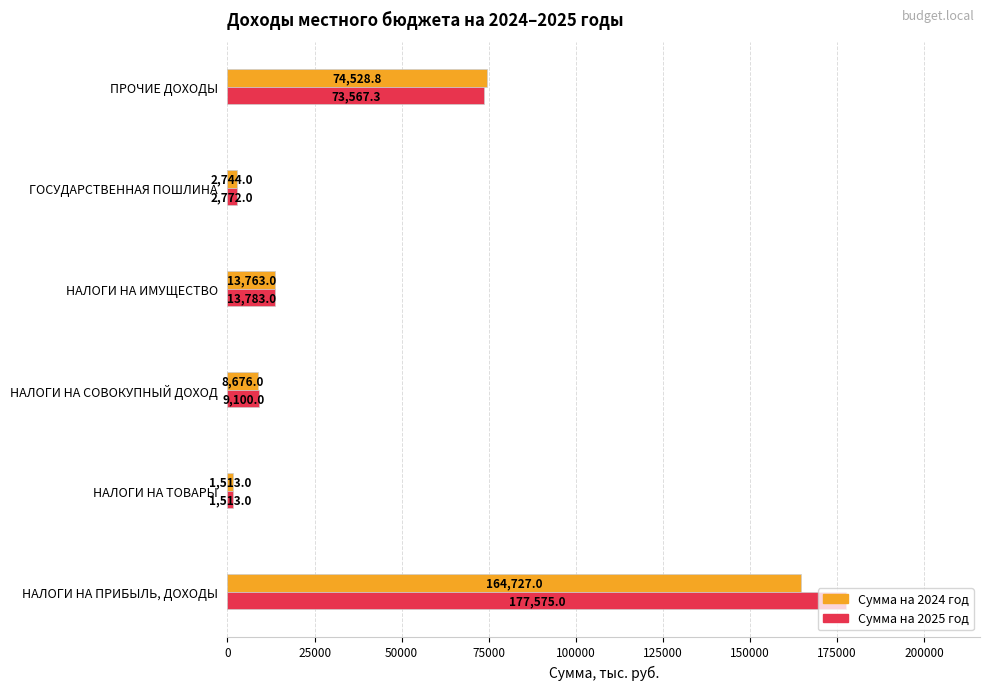

Is it true that Сумма на 2025 год equals 177575.0 at НАЛОГИ НА ПРИБЫЛЬ, ДОХОДЫ?

True